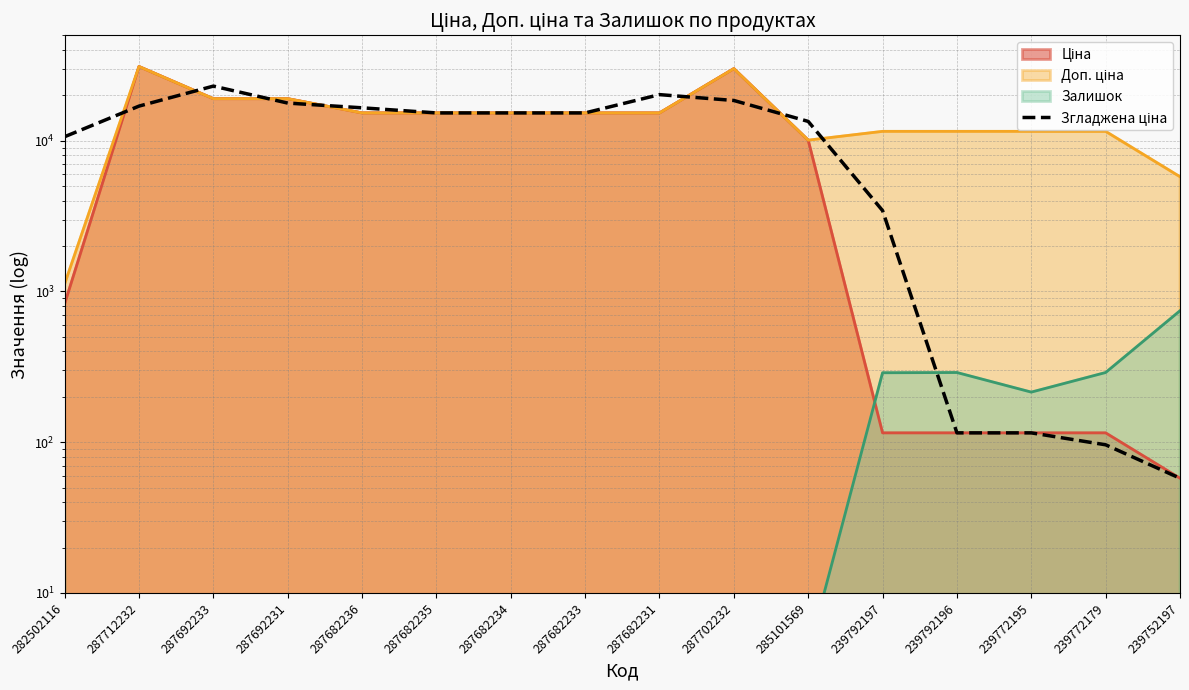

Read the value at 287692233.

23023.2